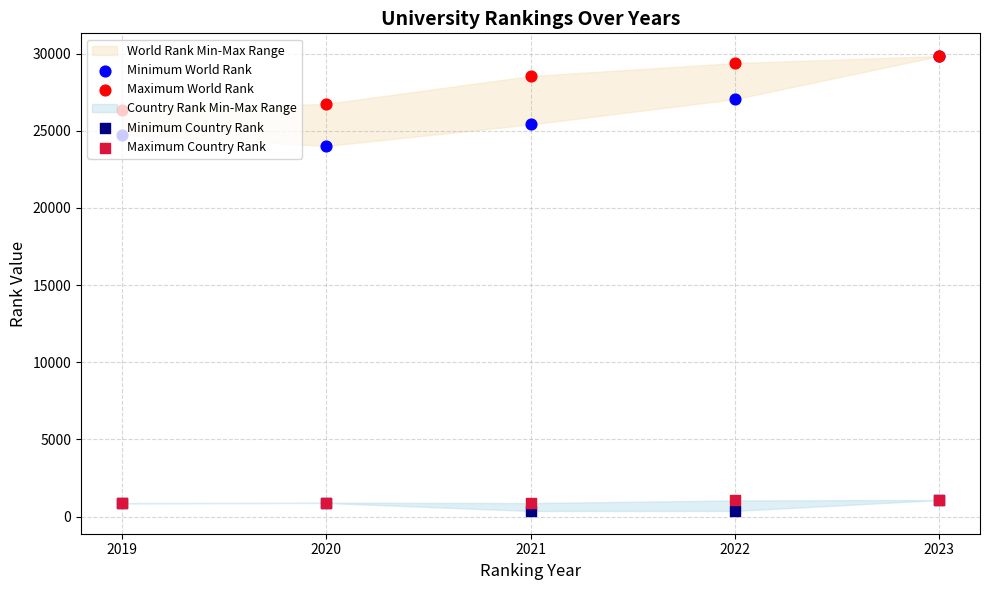

Which series has the largest Y range (max minus min)?

Minimum World Rank